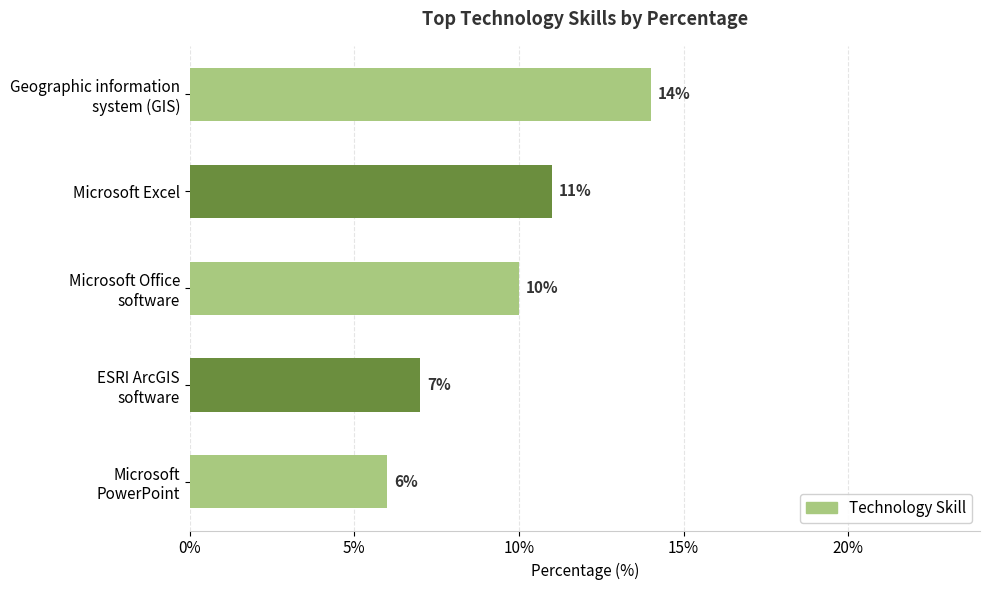

What is the difference between the maximum and minimum values?

8